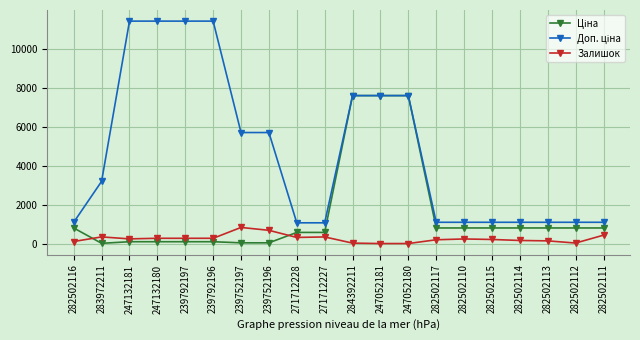

What is the maximum value for Залишок?

845.0